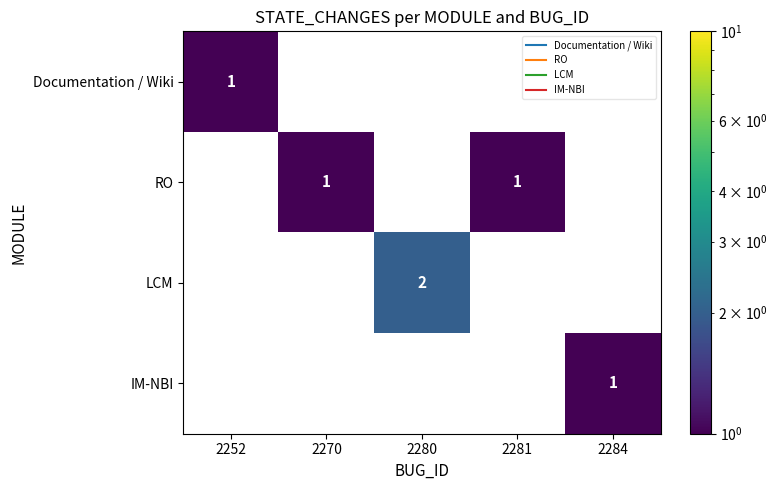

List the labels in order of Documentation / Wiki value, smallest first.

2252, 2270, 2280, 2281, 2284